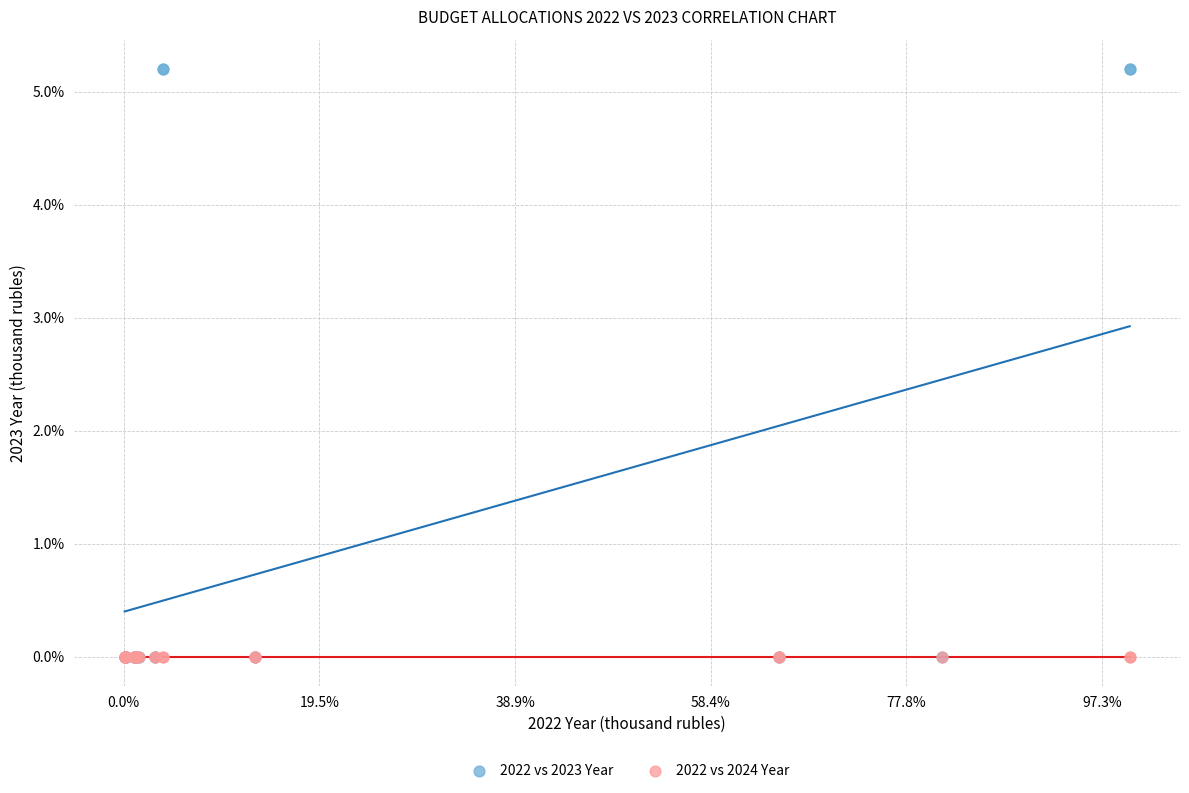

What are all the series names shown in the legend?

2022 vs 2023 Year, 2022 vs 2024 Year